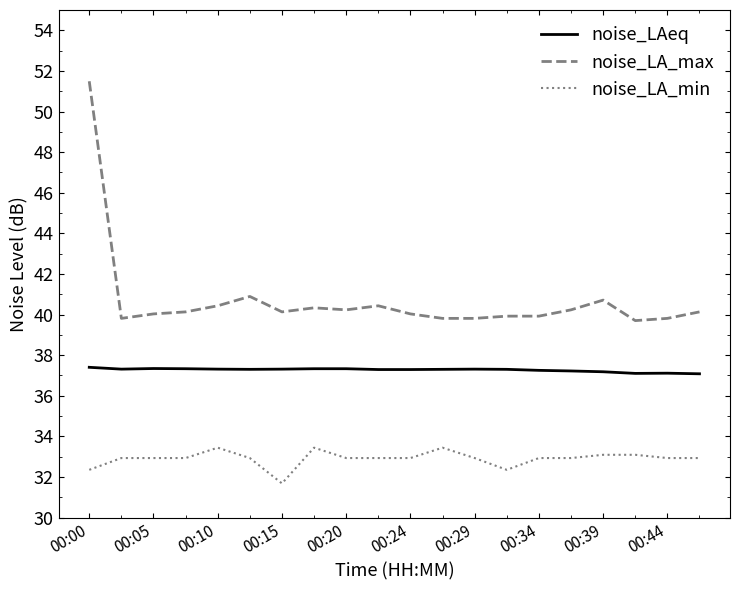

What is the difference between the maximum and minimum values in the noise_LA_max series?

11.8